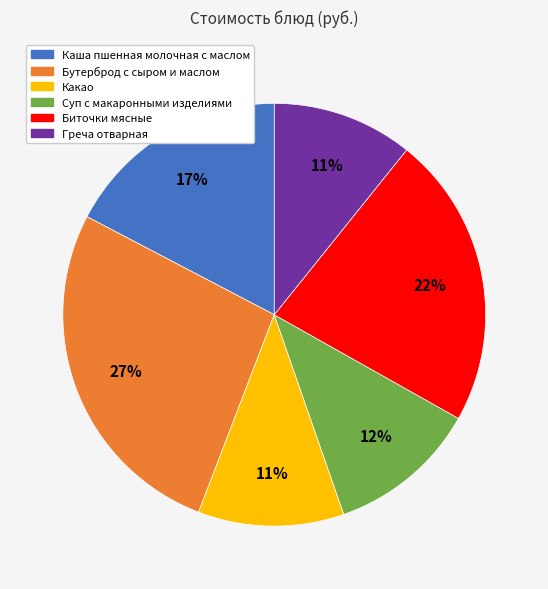

Does any single category account for the majority?

No